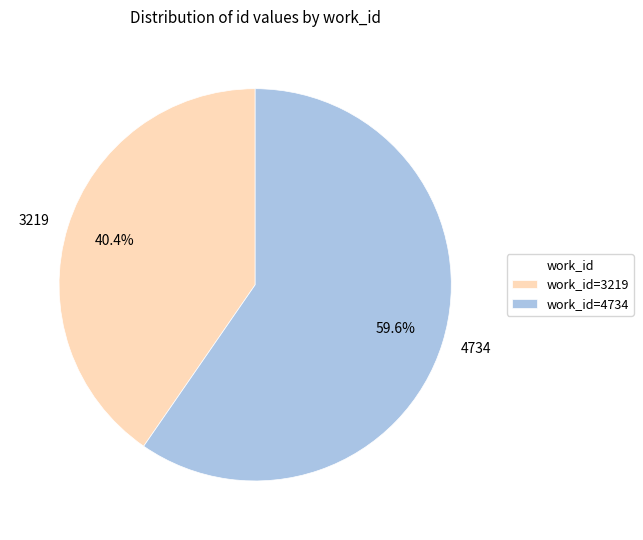

To the nearest percent, what is the average slice percentage?

50%